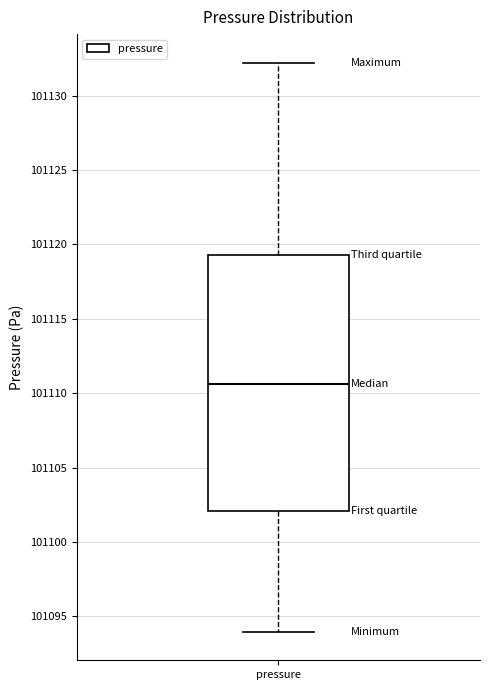

Transcribe this box plot: give where the median line is, the range the box spans, and where the two whiskers end, as read against the y-axis. The values are not printed on the chart, so give them approximately, as read against the axis.

median 101110.5, box 101102.0 to 101119.5, whiskers 101094.0 to 101132.0